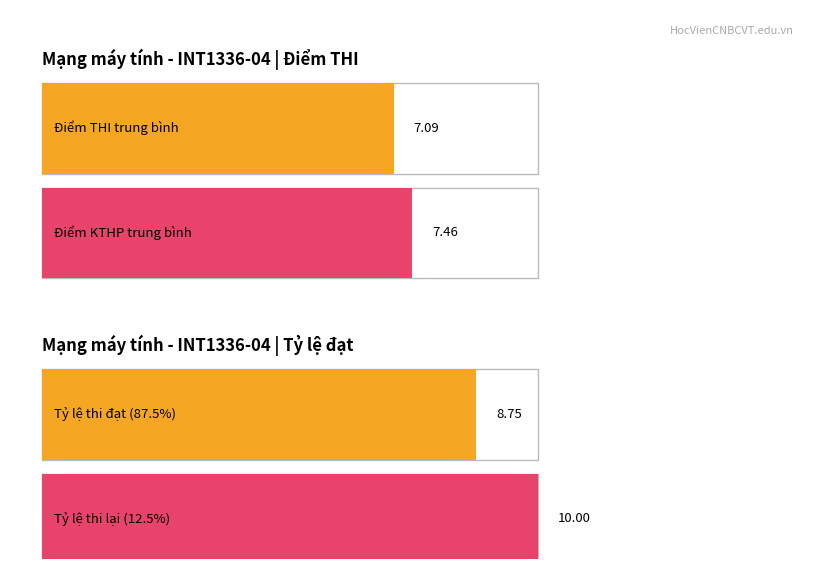

What is the difference between the maximum and second lowest values in the Điểm KTHP series?

2.2